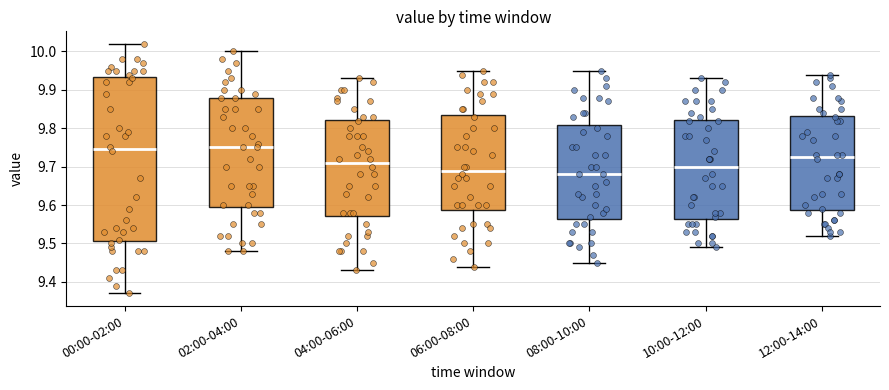

Comparing the boxes themselves (not the whiskers), which one is the tallest?

00:00-02:00